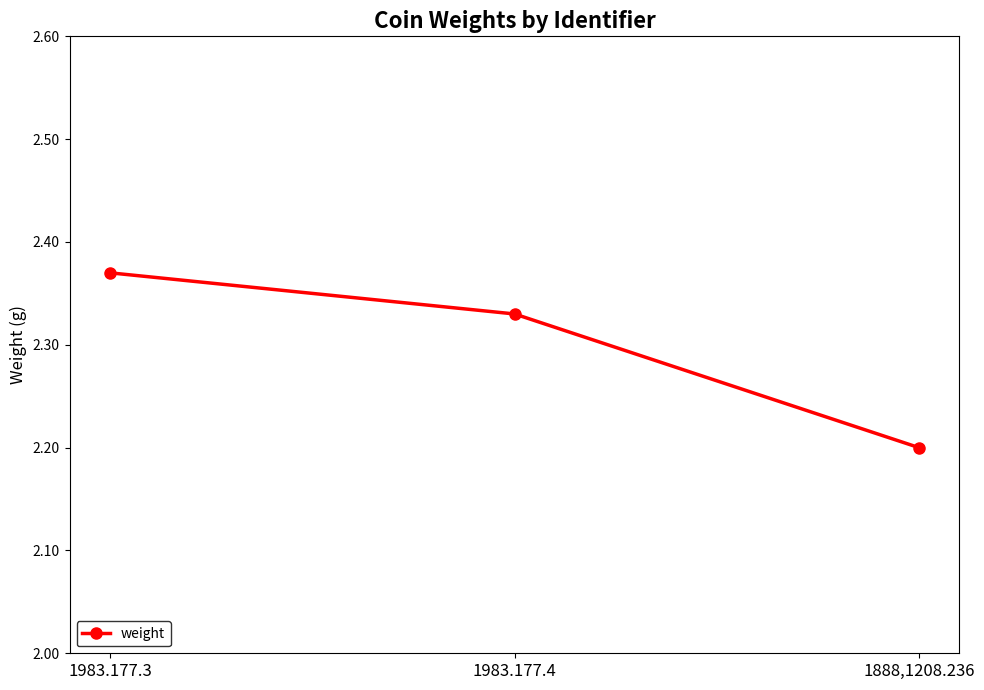

How many categories are shown in the chart?

3